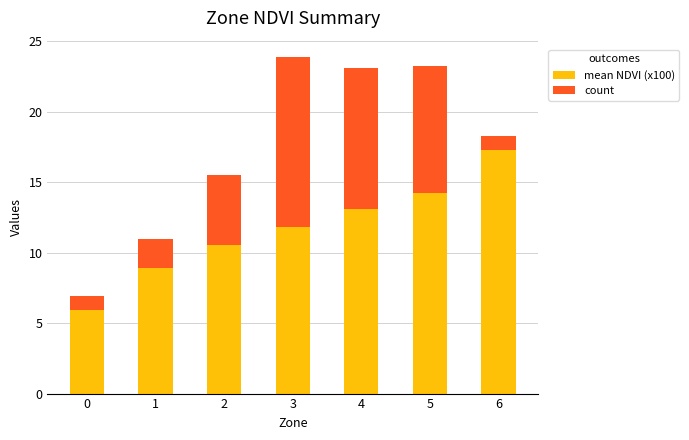

Are the bars grouped side by side (vs. stacked)?

No